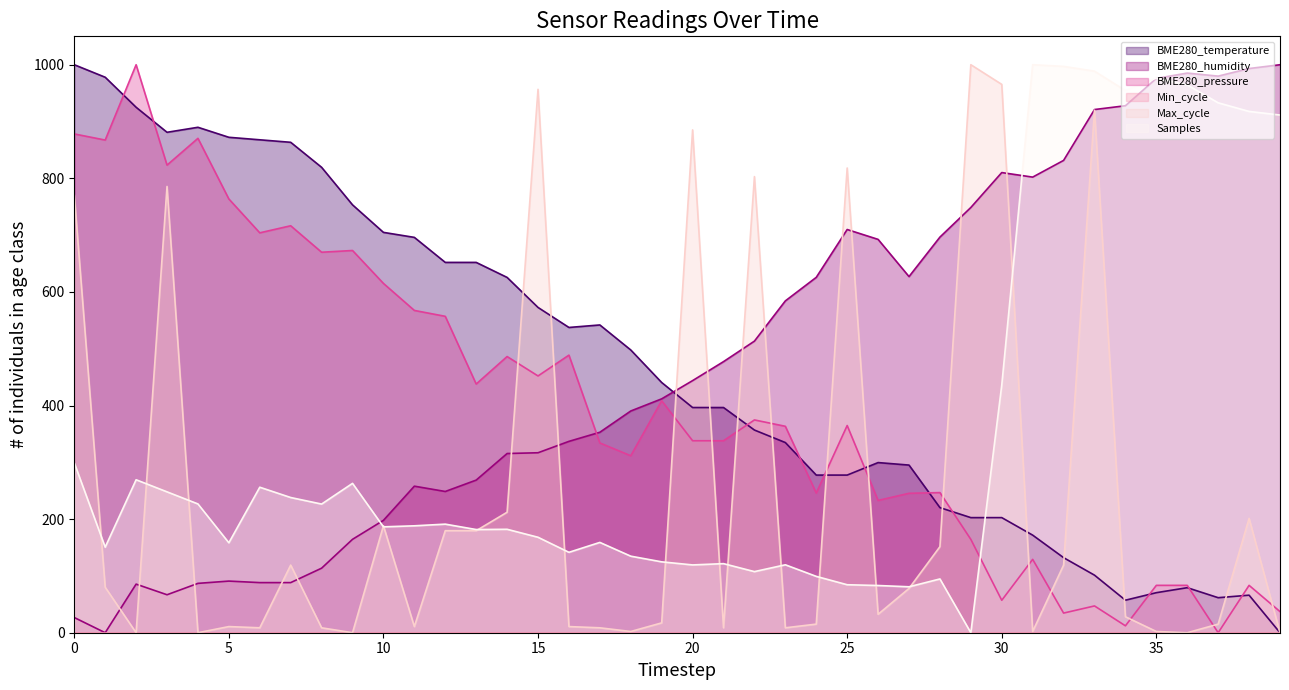

How many interior local peaks does the BME280_pressure series have?

13